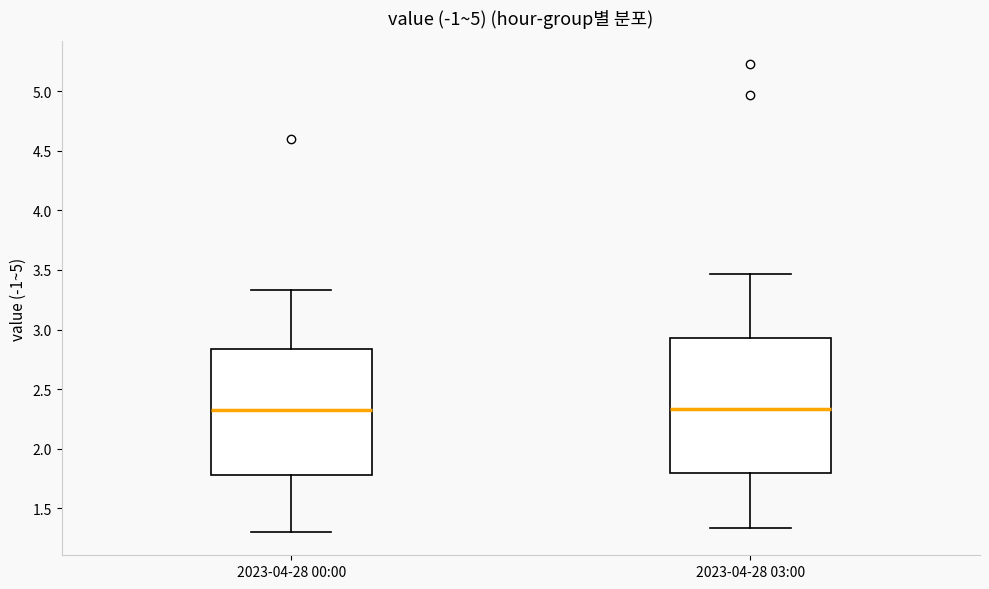

Reading left to right, read every box against the y-axis: the position of its median line, the range the box covers, and the ends of its whiskers. The values are not printed on the chart, so give them approximately, as read against the axis.

2023-04-28 00:00: median 2.30, box 1.80 to 2.85, whiskers 1.30 to 3.35
2023-04-28 03:00: median 2.35, box 1.80 to 2.95, whiskers 1.35 to 3.45